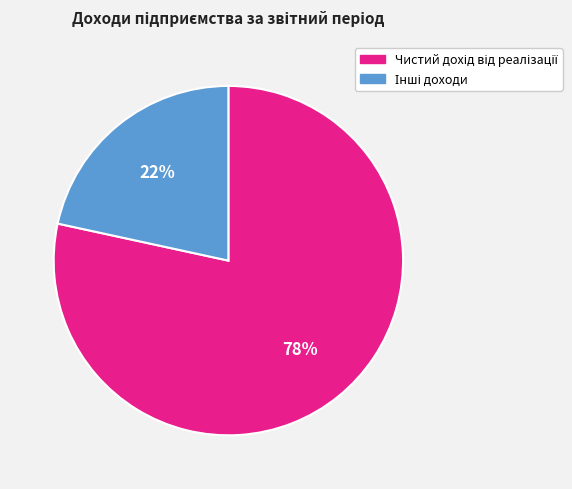

To the nearest percent, what is the average slice percentage?

50%